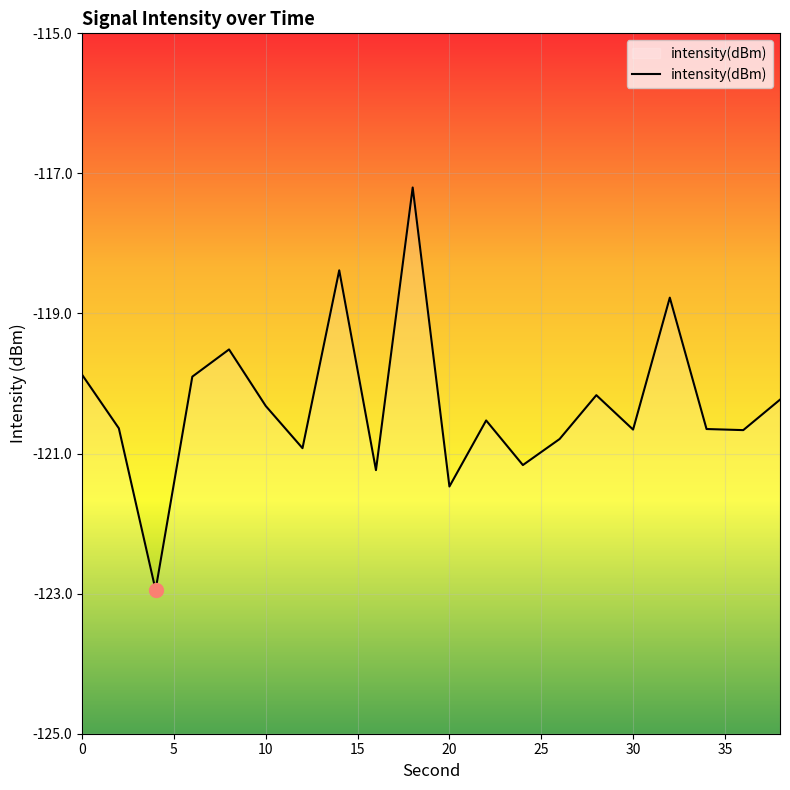

What is the change in value from 0 to 20?

-1.6